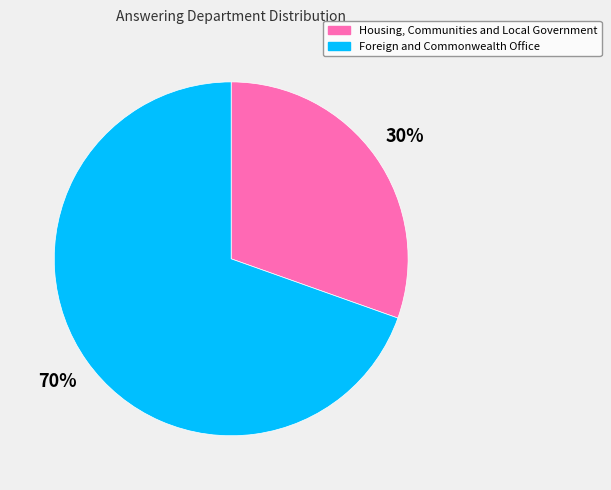

What is the largest slice in the pie chart?

Foreign and Commonwealth Office